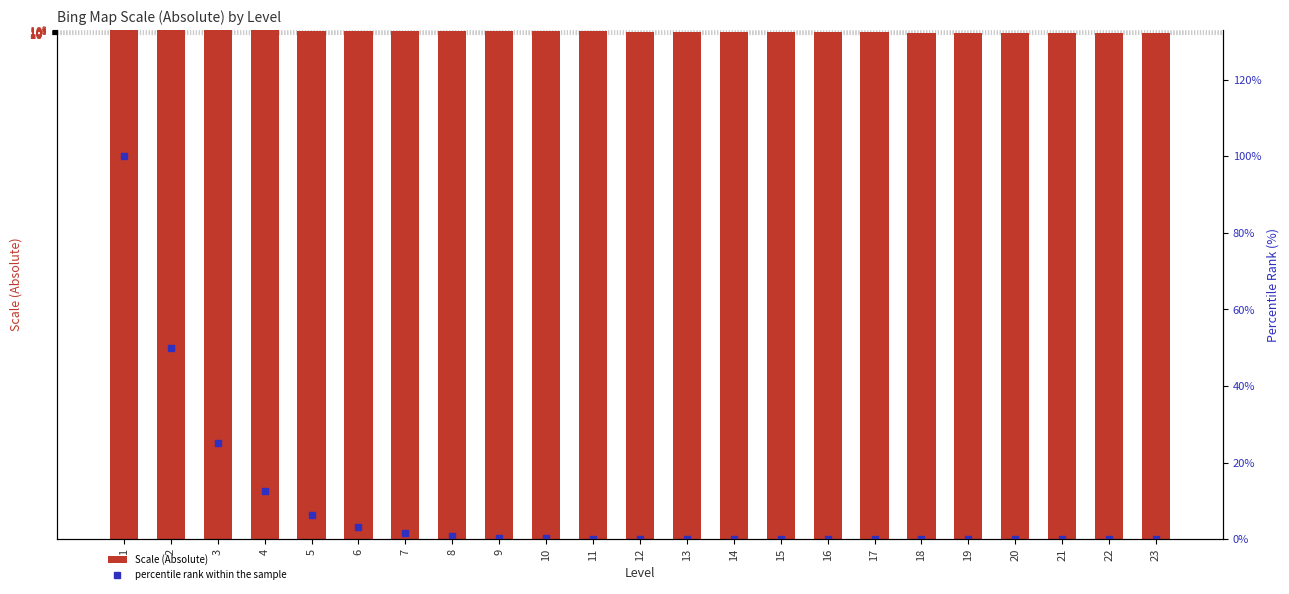

At how many categories does at least one series exceed 174111811?

1